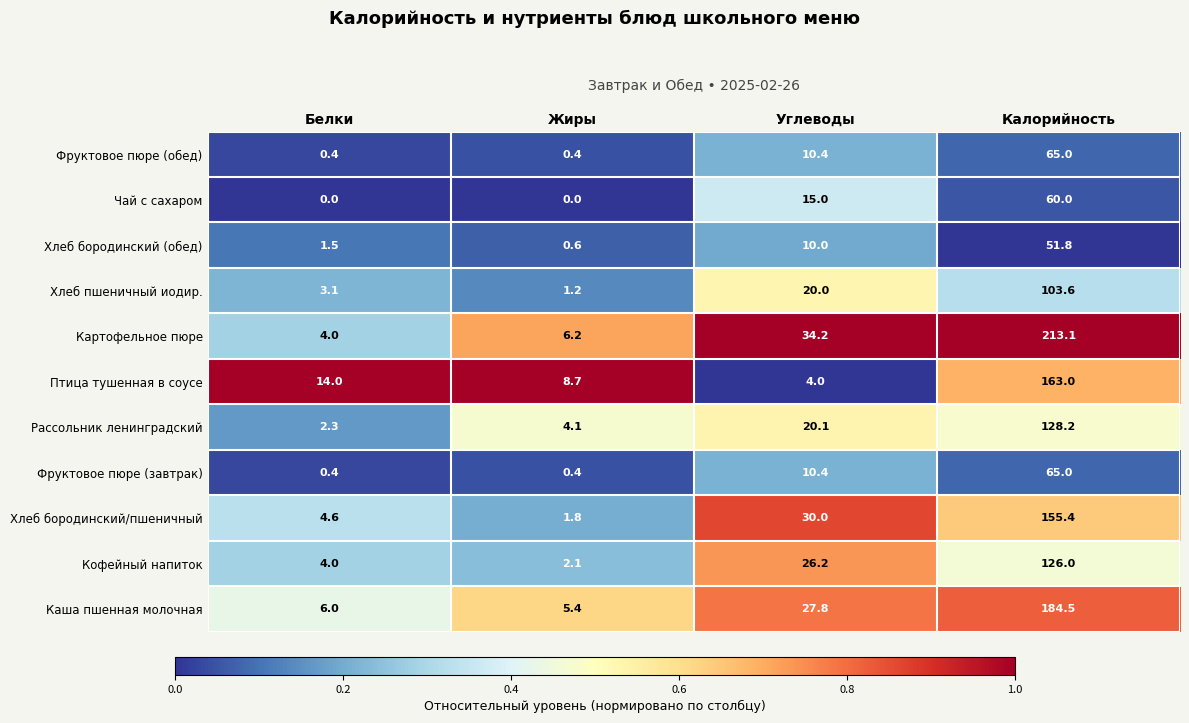

Which series changed the most between Жиры and Калорийность?

Картофельное пюре